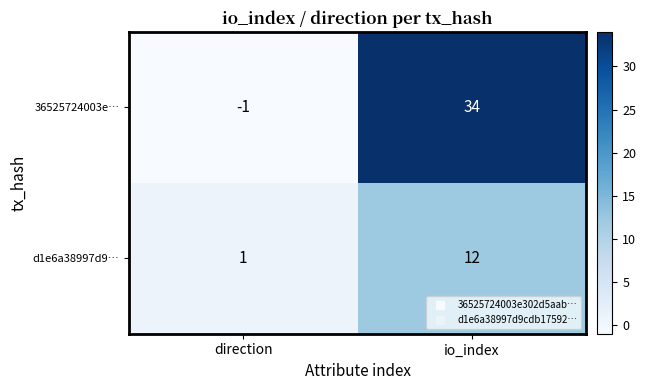

List the series in order of their overall mean, lowest first.

d1e6a38997d9…, 36525724003e…